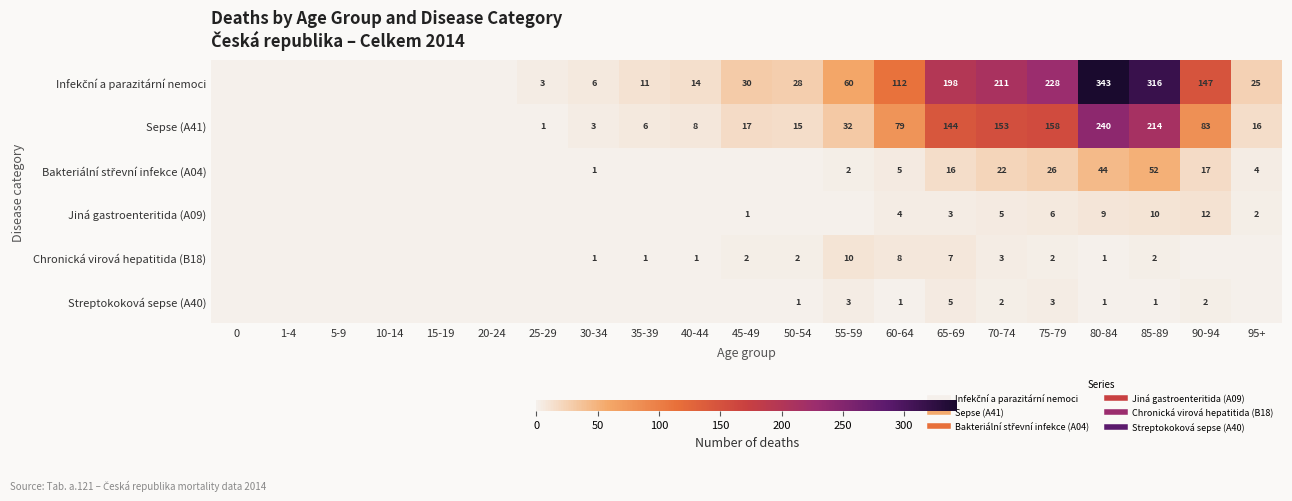

What is the average value of the Streptokoková sepse (A40) series?

1